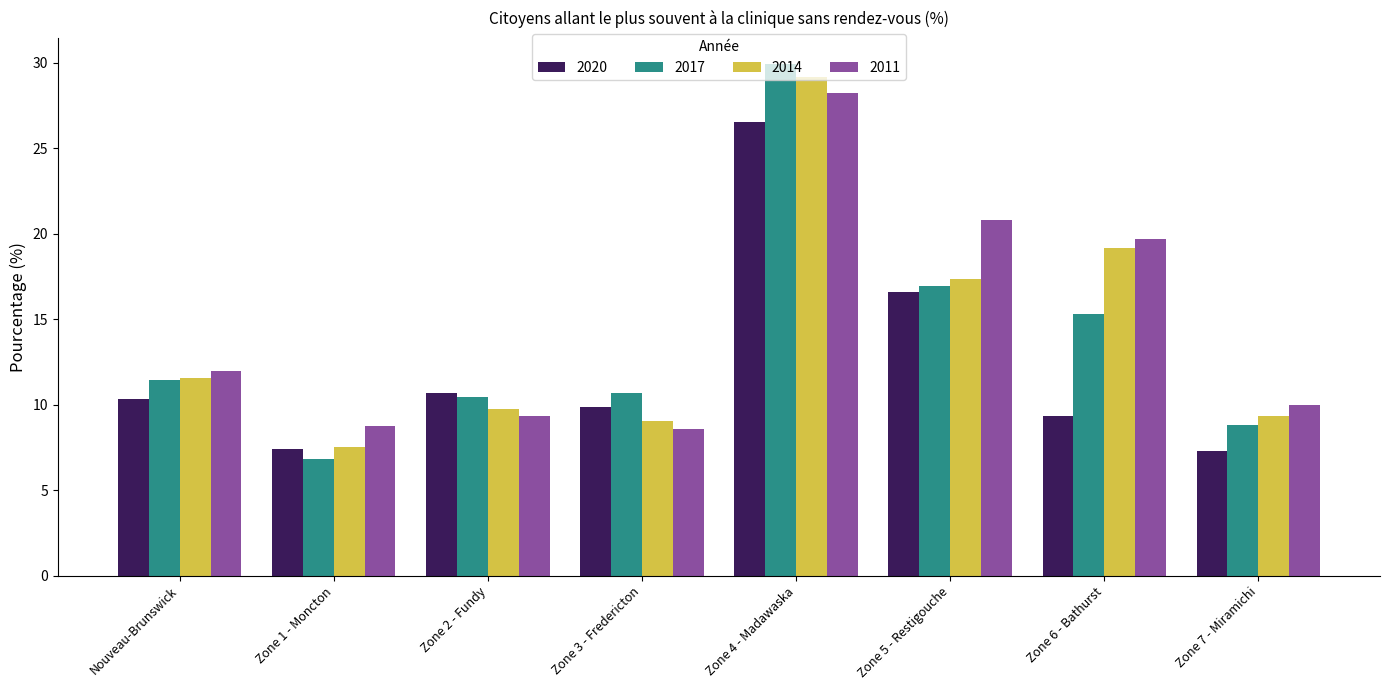

Reading left to right, list all the values displayed in this chart.

2020: Nouveau-Brunswick=10.4	Zone 1 - Moncton=7.4	Zone 2 - Fundy=10.7	Zone 3 - Fredericton=9.9	Zone 4 - Madawaska=26.5	Zone 5 - Restigouche=16.6	Zone 6 - Bathurst=9.3	Zone 7 - Miramichi=7.3
2017: Nouveau-Brunswick=11.4	Zone 1 - Moncton=6.8	Zone 2 - Fundy=10.5	Zone 3 - Fredericton=10.7	Zone 4 - Madawaska=30.0	Zone 5 - Restigouche=16.9	Zone 6 - Bathurst=15.3	Zone 7 - Miramichi=8.8
2014: Nouveau-Brunswick=11.5	Zone 1 - Moncton=7.5	Zone 2 - Fundy=9.7	Zone 3 - Fredericton=9.1	Zone 4 - Madawaska=29.2	Zone 5 - Restigouche=17.4	Zone 6 - Bathurst=19.2	Zone 7 - Miramichi=9.3
2011: Nouveau-Brunswick=12.0	Zone 1 - Moncton=8.8	Zone 2 - Fundy=9.4	Zone 3 - Fredericton=8.6	Zone 4 - Madawaska=28.2	Zone 5 - Restigouche=20.8	Zone 6 - Bathurst=19.7	Zone 7 - Miramichi=10.0